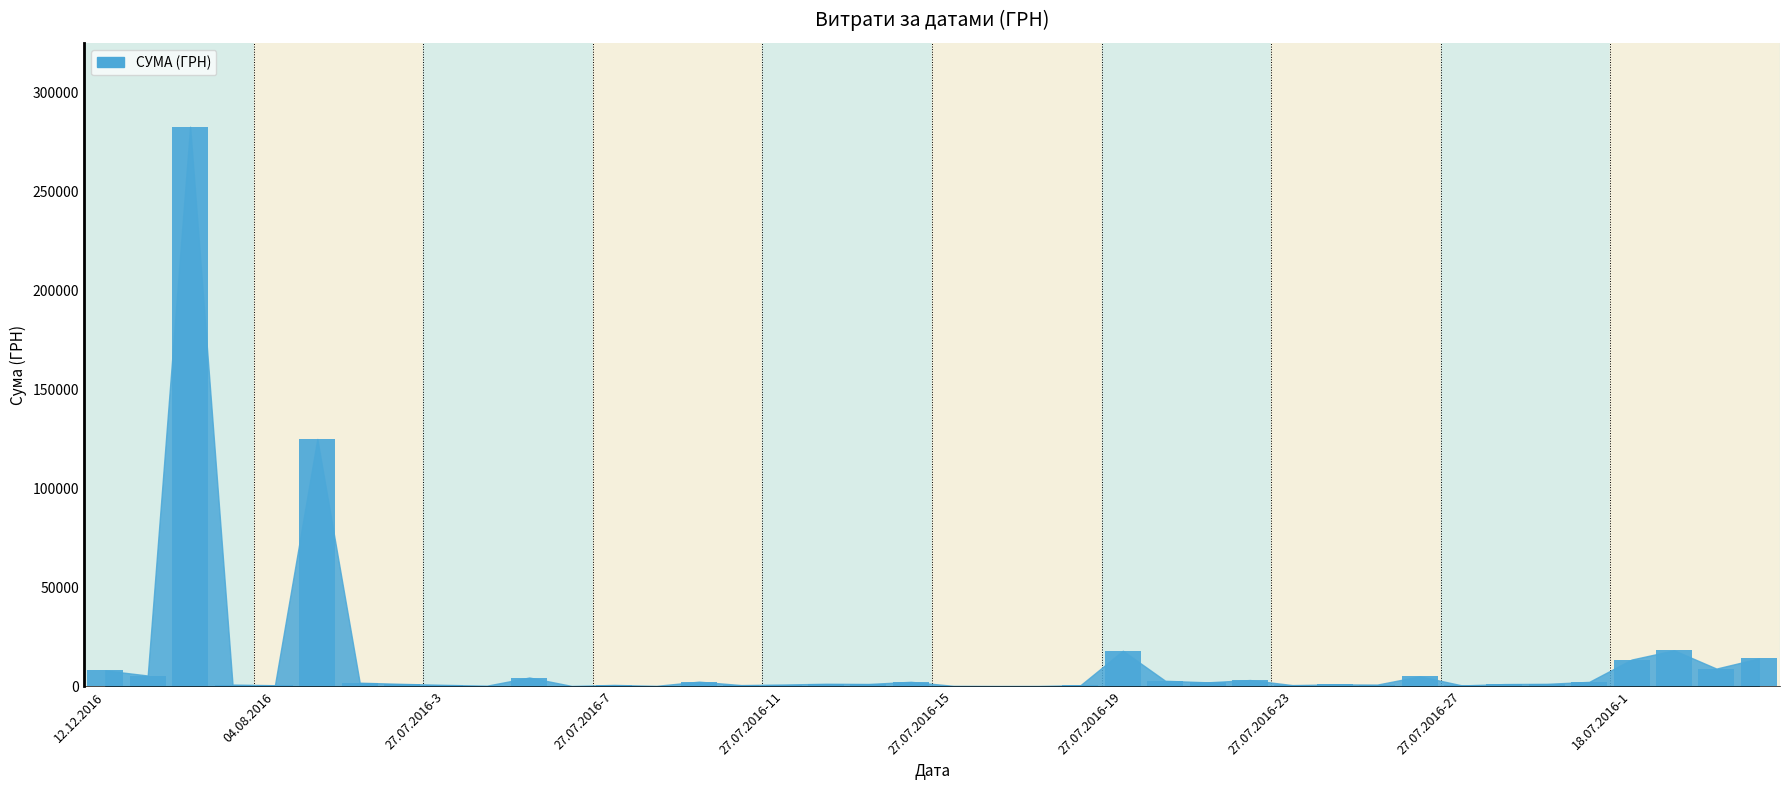

What is the sum of all values?

532745.0